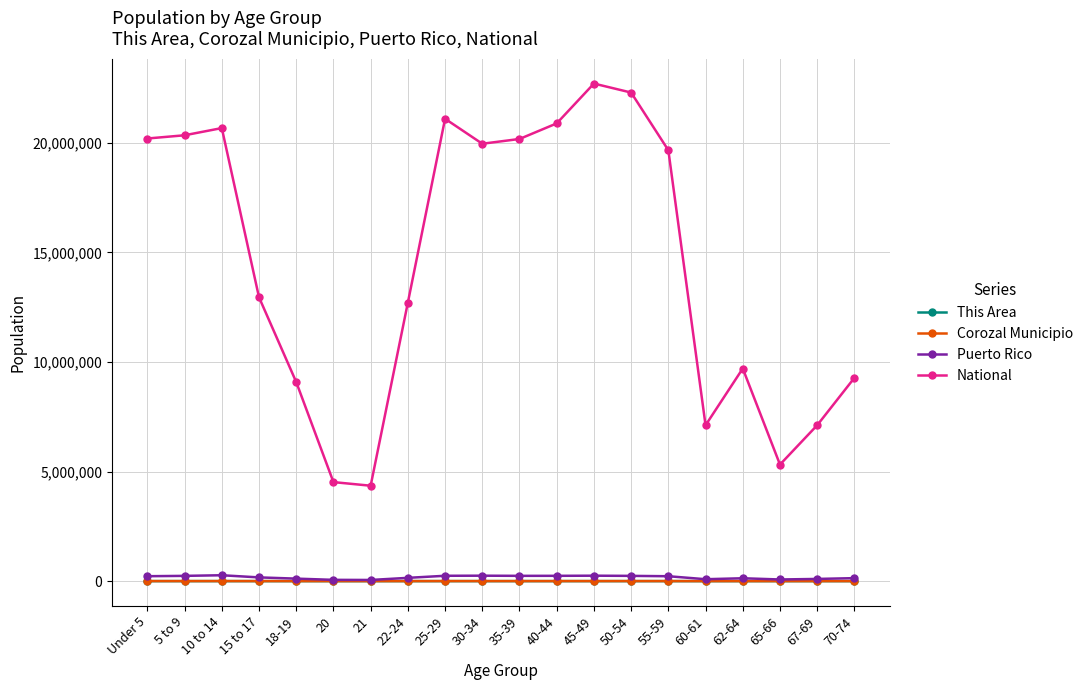

What are all the series names shown in the legend?

This Area, Corozal Municipio, Puerto Rico, National